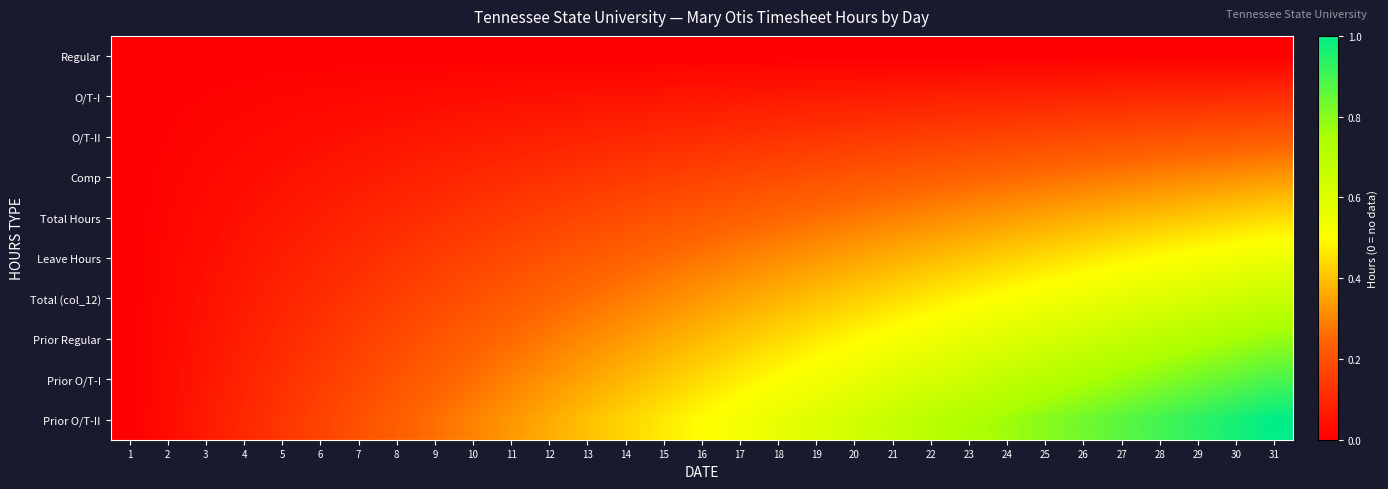

At which category does the chart reach its minimum across all series?

1